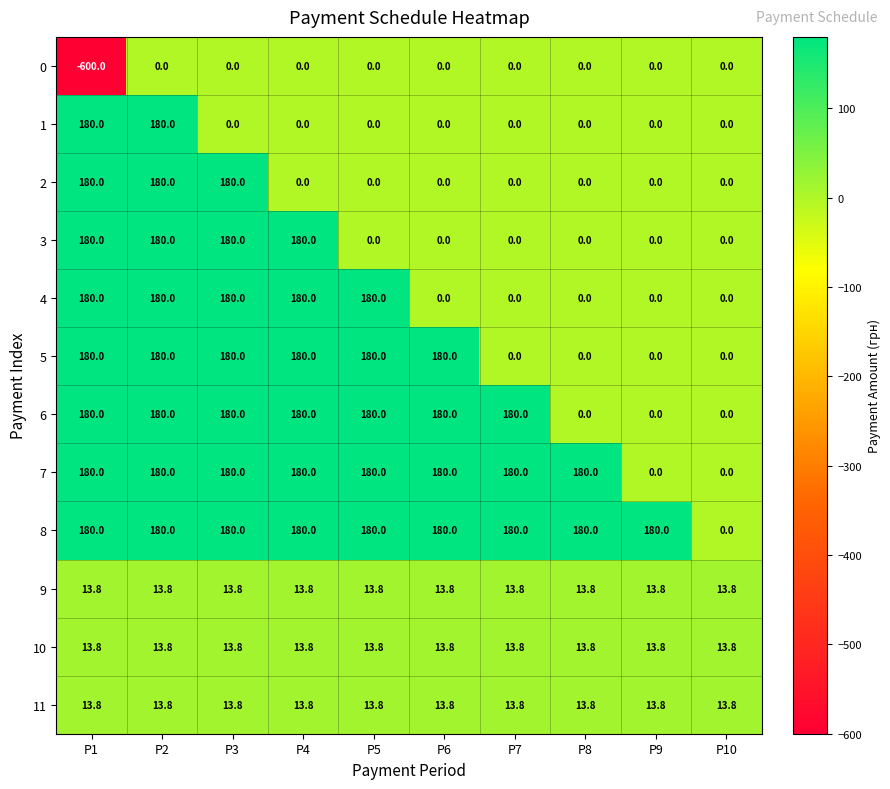

Which series has the largest range (max minus min)?

0